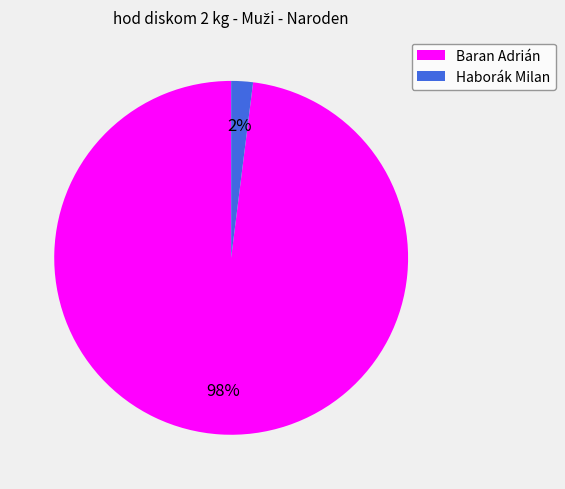

True or false: Baran Adrián accounts for 98% of the total.

True